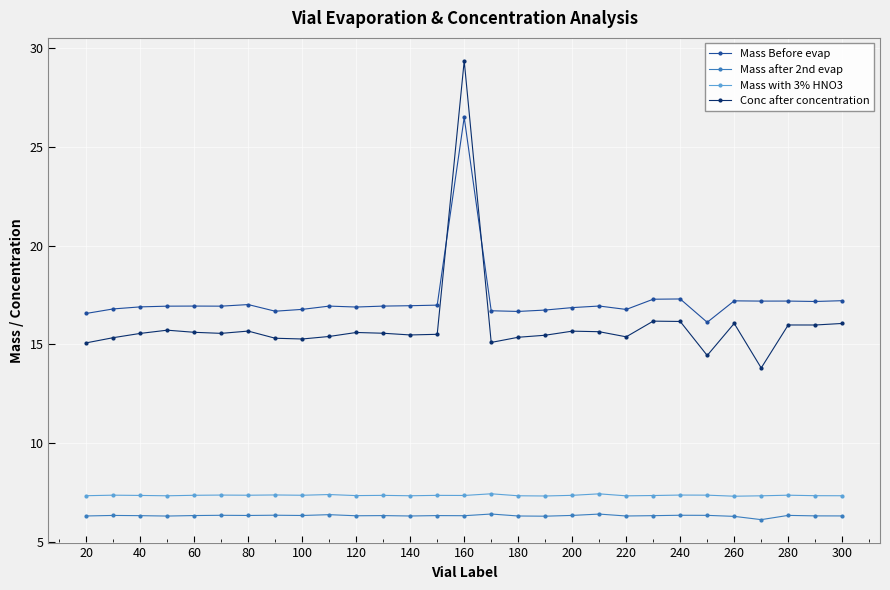

What are all the series names shown in the legend?

Mass Before evap, Mass after 2nd evap, Mass with 3% HNO3, Conc after concentration